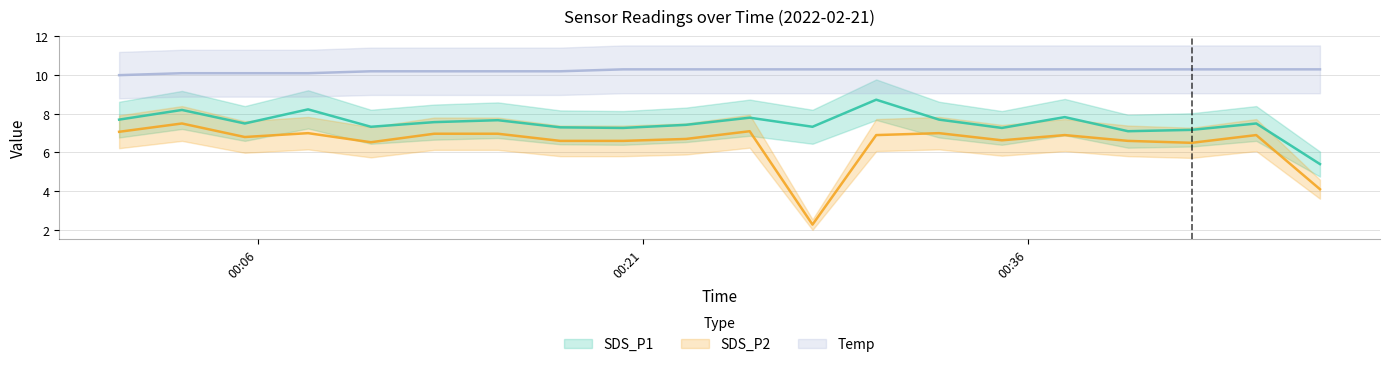

What is the minimum value for Temp?

10.0